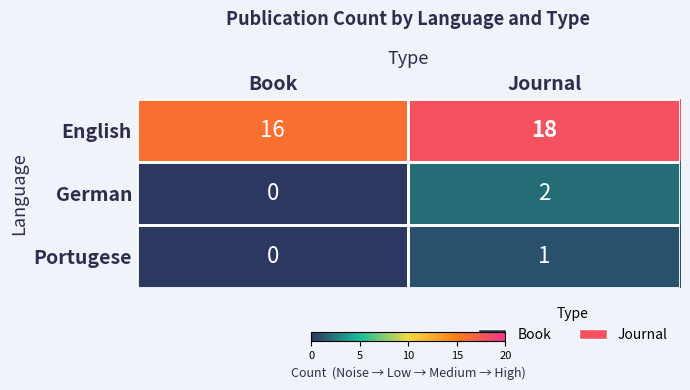

Which series has the largest total across all categories?

English